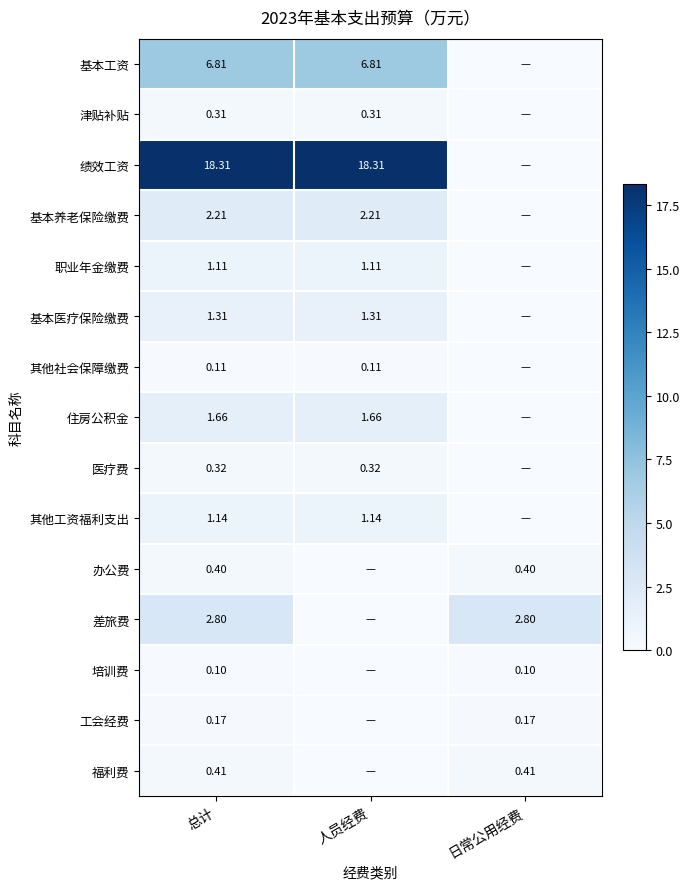

At 总计, list the series in order from largest to smallest.

绩效工资, 基本工资, 差旅费, 基本养老保险缴费, 住房公积金, 基本医疗保险缴费, 其他工资福利支出, 职业年金缴费, 福利费, 办公费, 医疗费, 津贴补贴, 工会经费, 其他社会保障缴费, 培训费